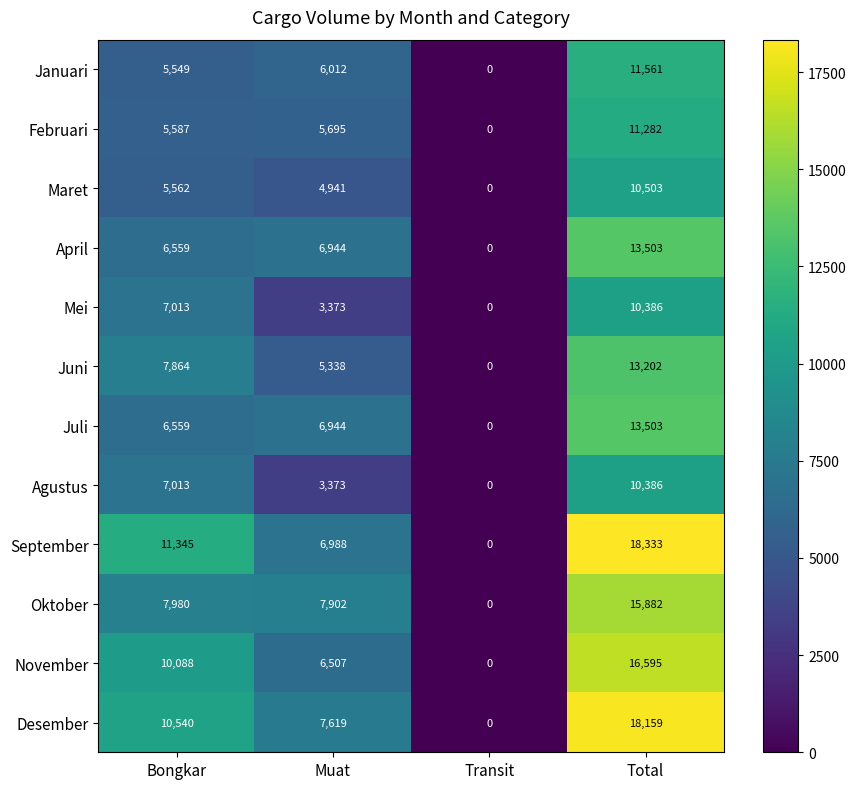

Which category has the highest value across all series?

Total